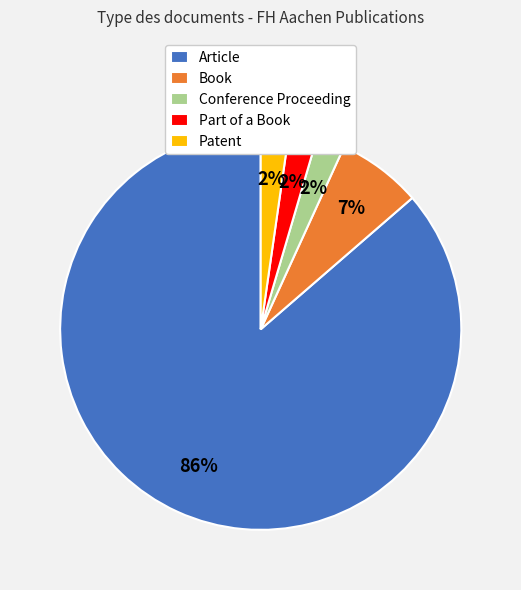

To the nearest percent, what portion does Book represent?

7%